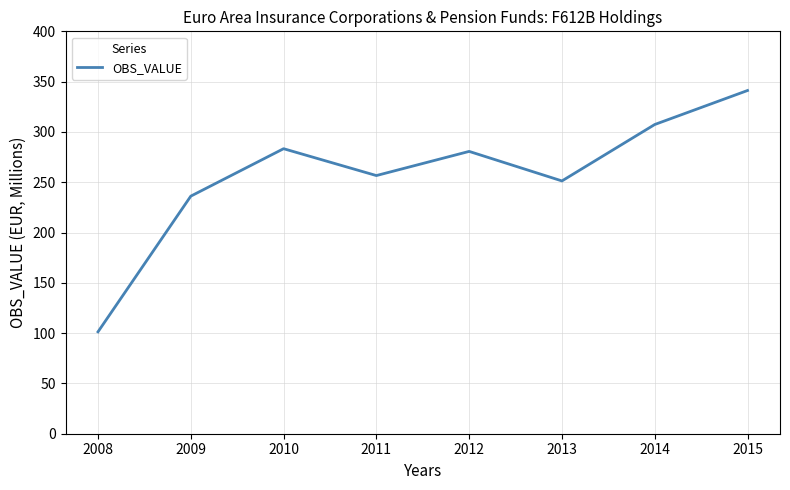

Reading left to right, what are all the values shown in this chart?

101.3	236.2	283.3	256.6	280.6	251.3	307.4	341.2